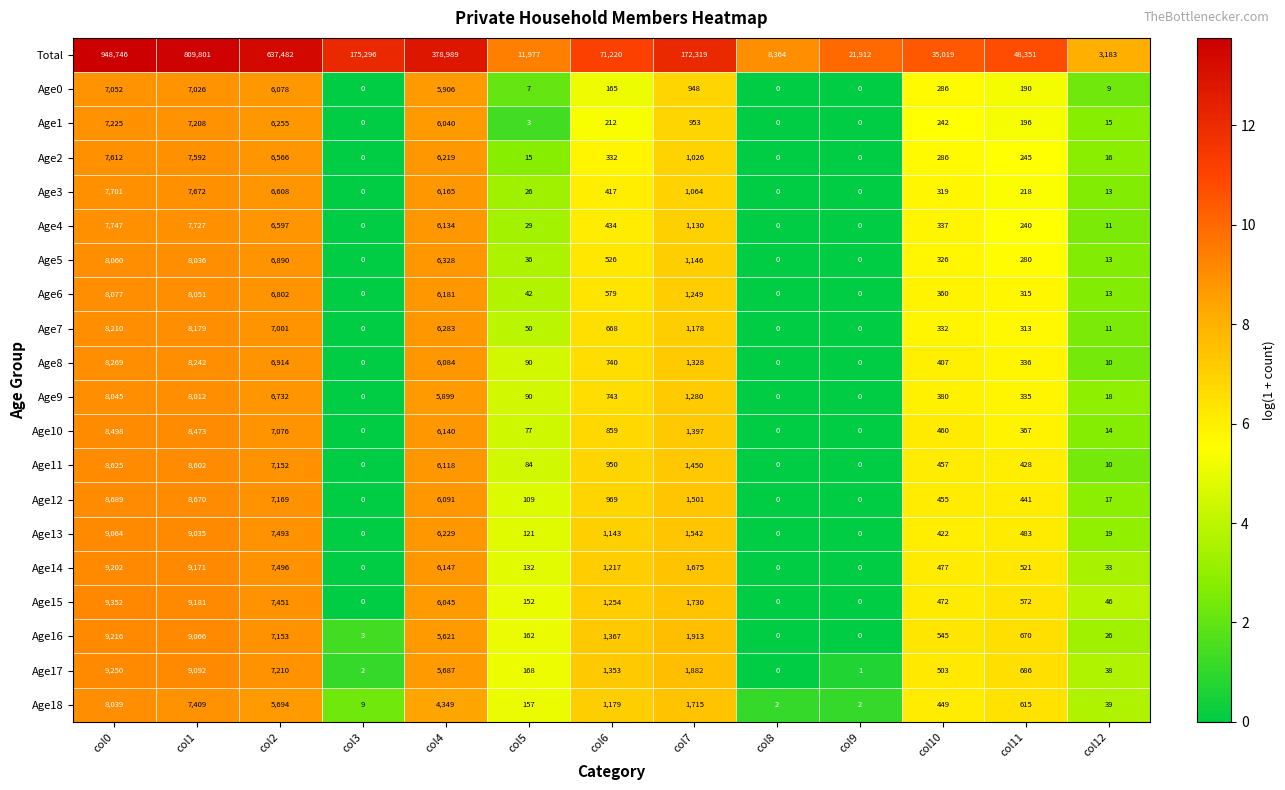

What is the difference between the maximum and second lowest values in the Age10 series?

8498